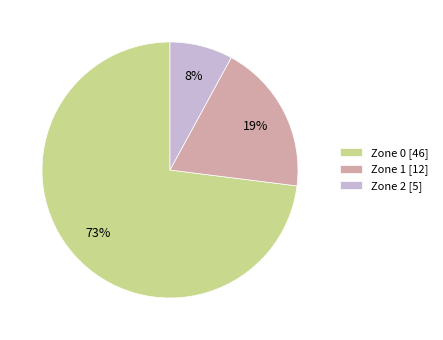

The Zone 1 slice represents 19% of the pie. True or false?

True